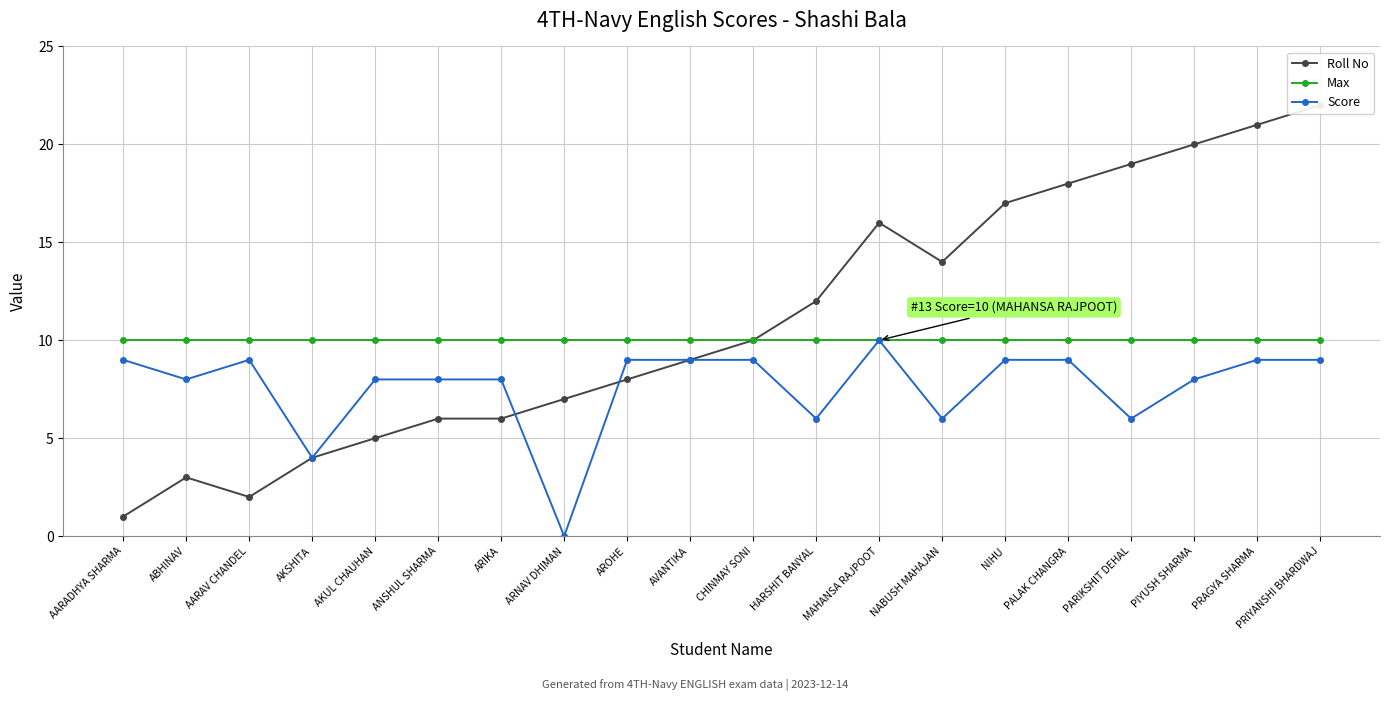

Is the value of Roll No at NABUSH MAHAJAN greater than the value of Max at AKUL CHAUHAN?

Yes